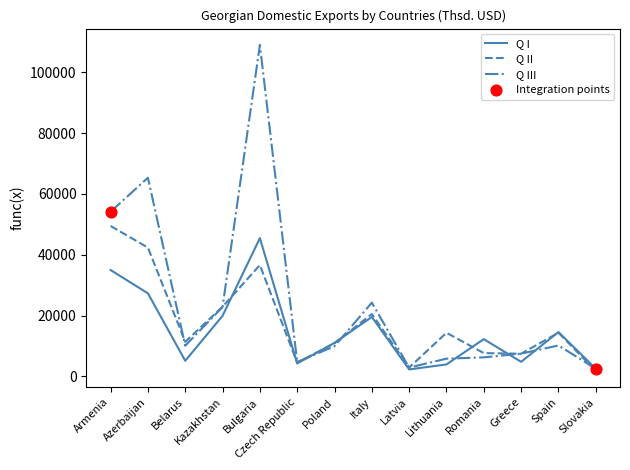

Which series has the widest spread of values?

Q III